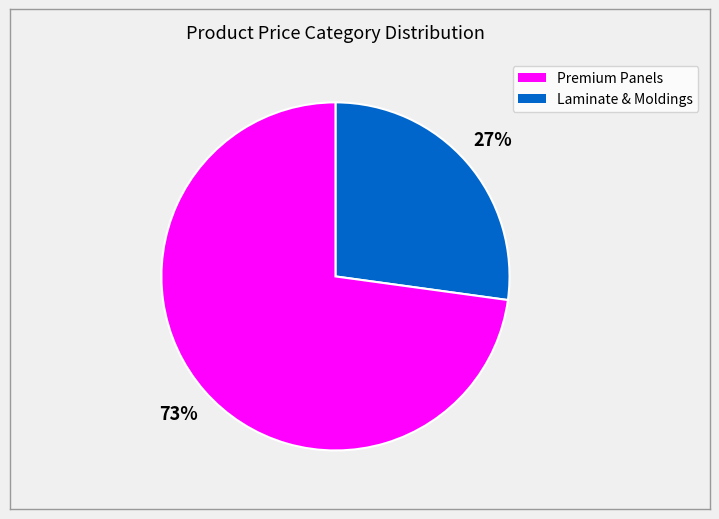

Is there any slice that represents more than half of the pie?

Yes